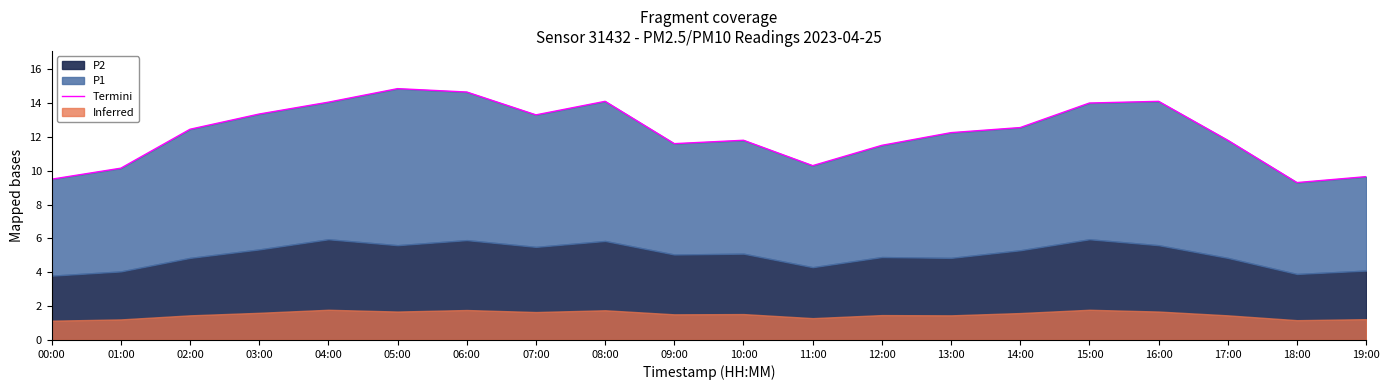

Which has a higher value, 13:00 or 00:00?

13:00